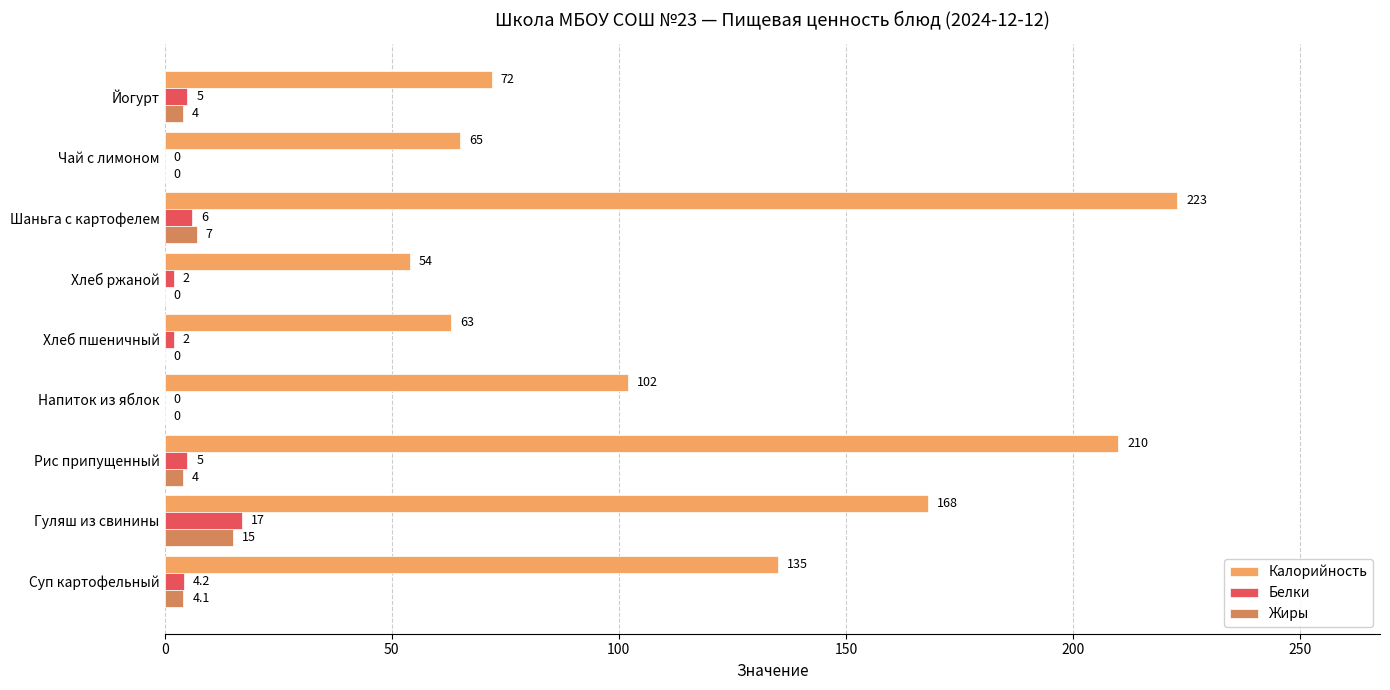

What is the maximum value for Жиры?

15.0